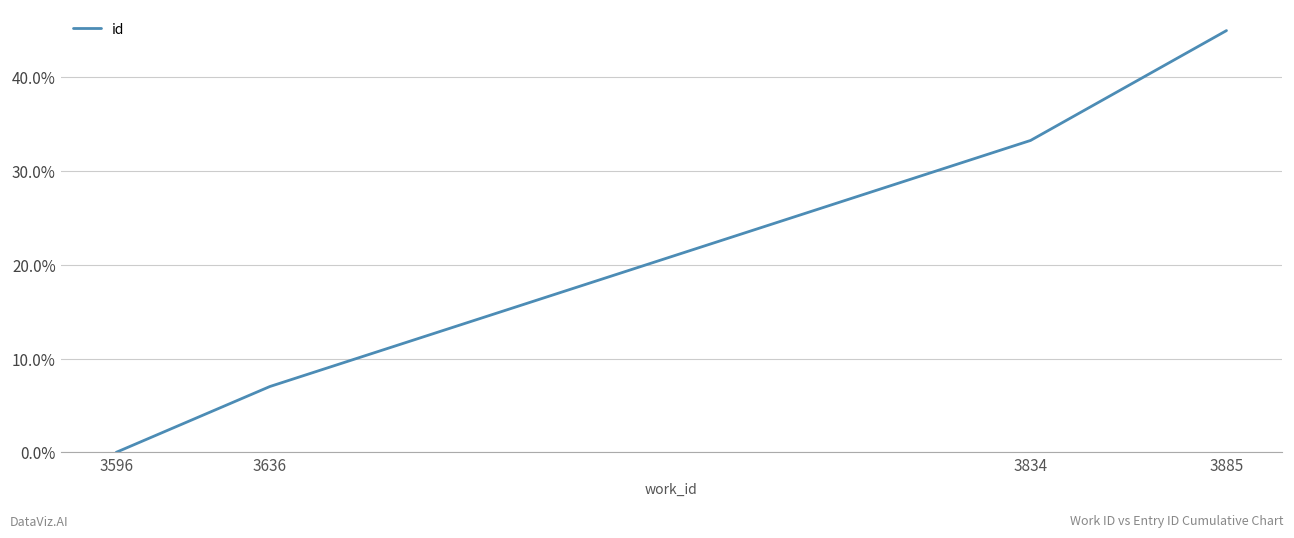

How many categories are shown in the chart?

4